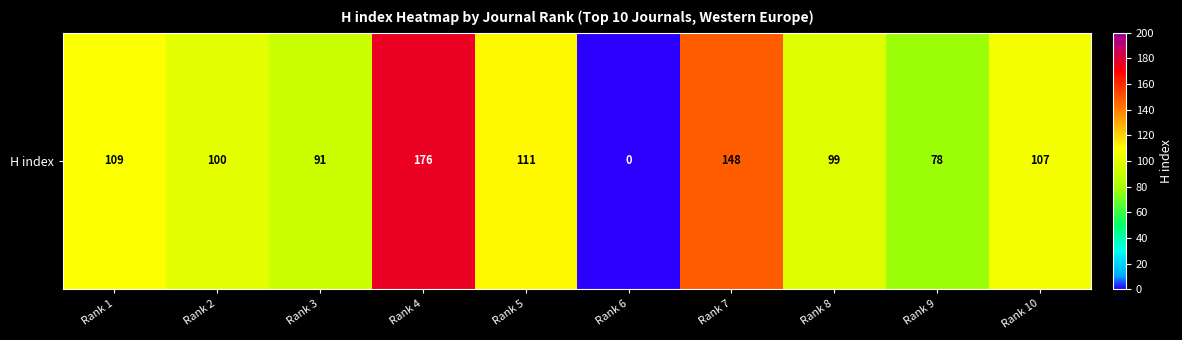

What is the change in value from Rank 3 to Rank 10?

+16